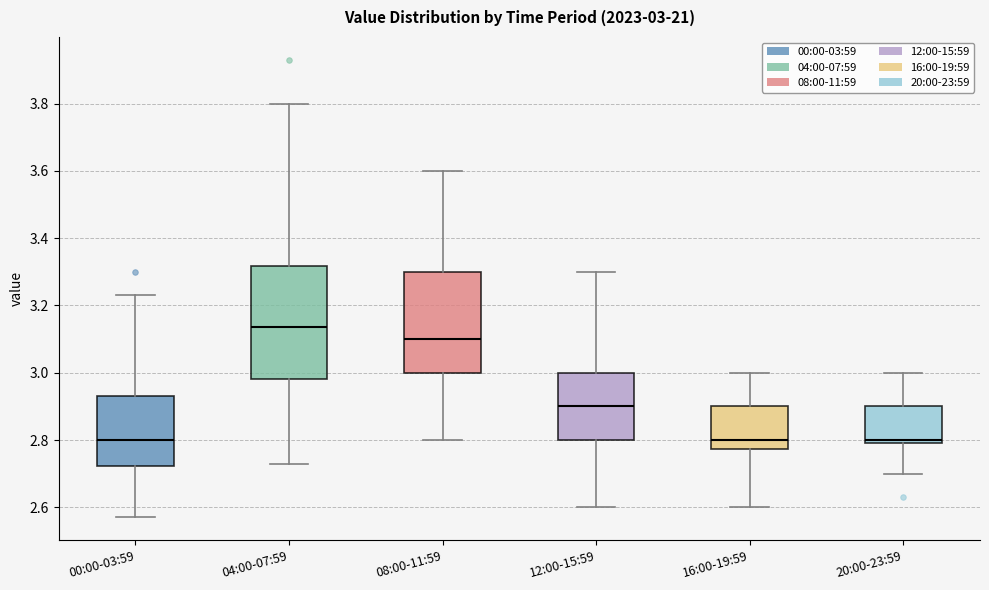

Comparing the boxes themselves (not the whiskers), which one is the tallest?

04:00-07:59